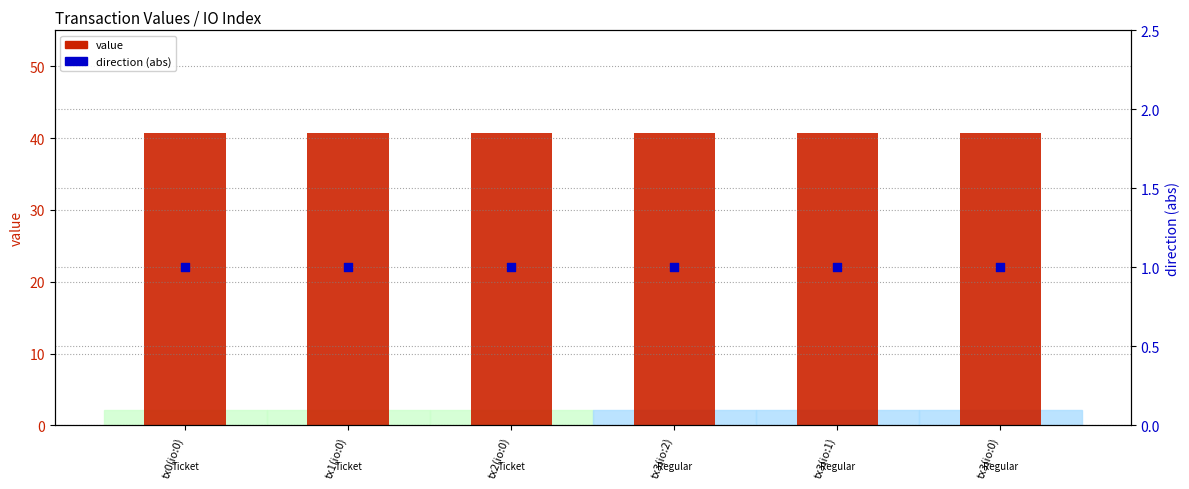

Which series has the widest spread of Y values?

value